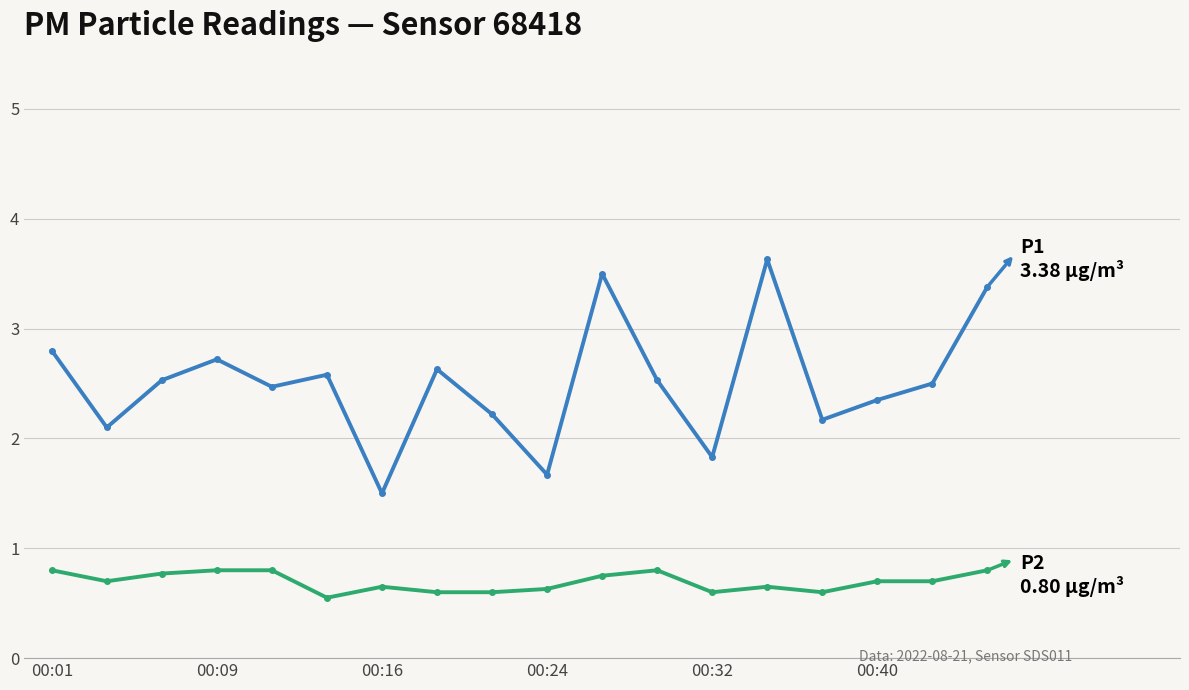

What is the smallest value displayed?

0.6